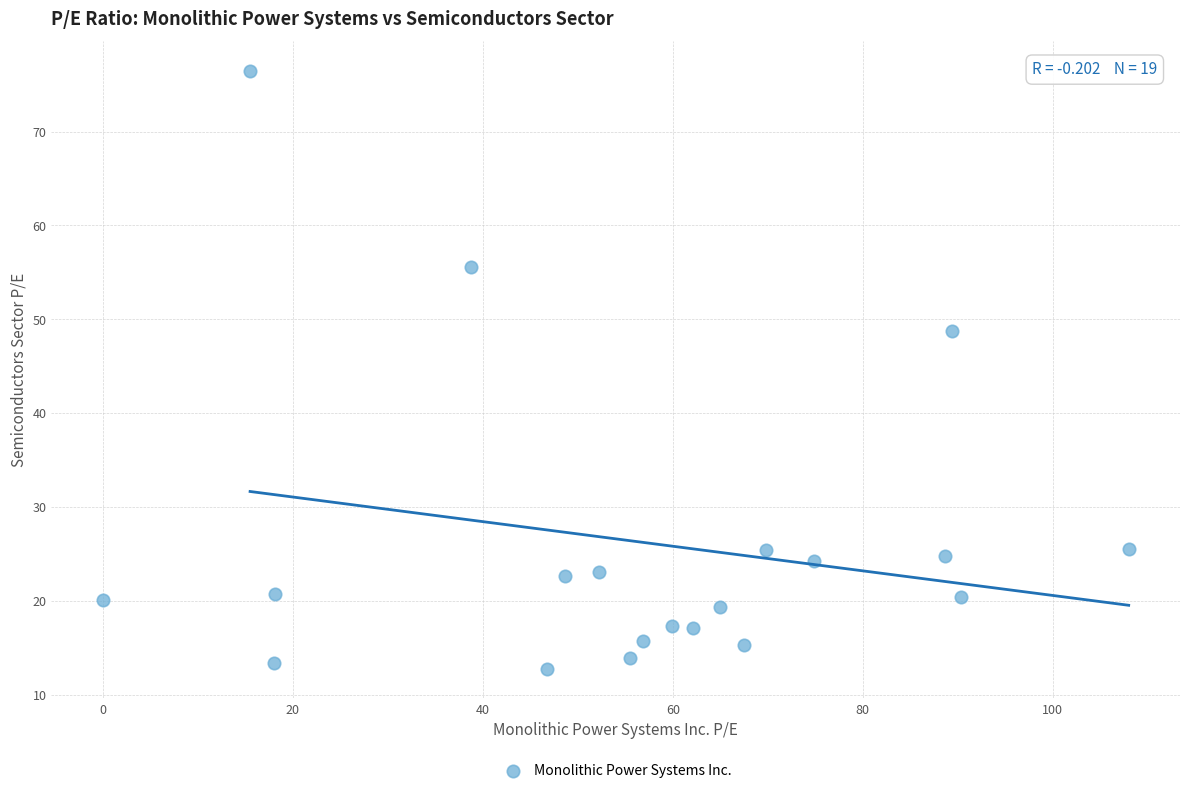

What is the range of X values (max minus min)?

108.0